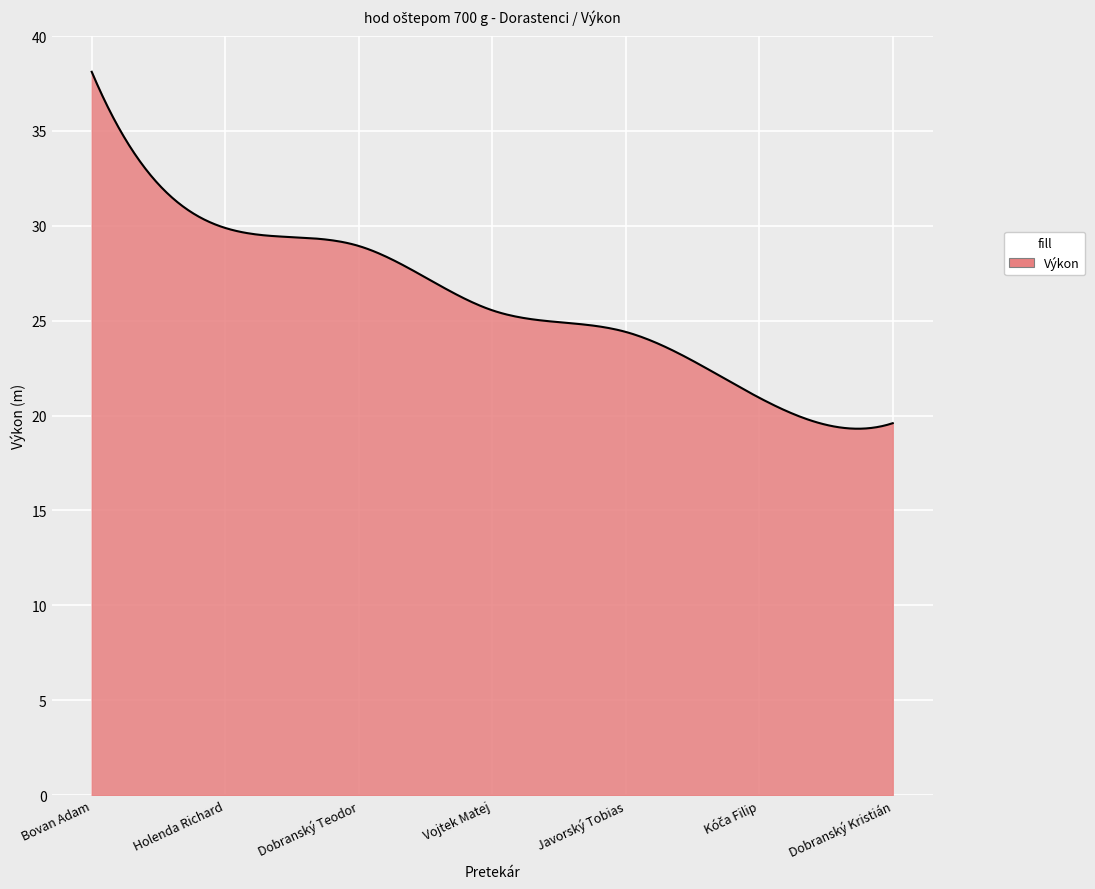

What is the difference between the maximum and minimum values?

18.8